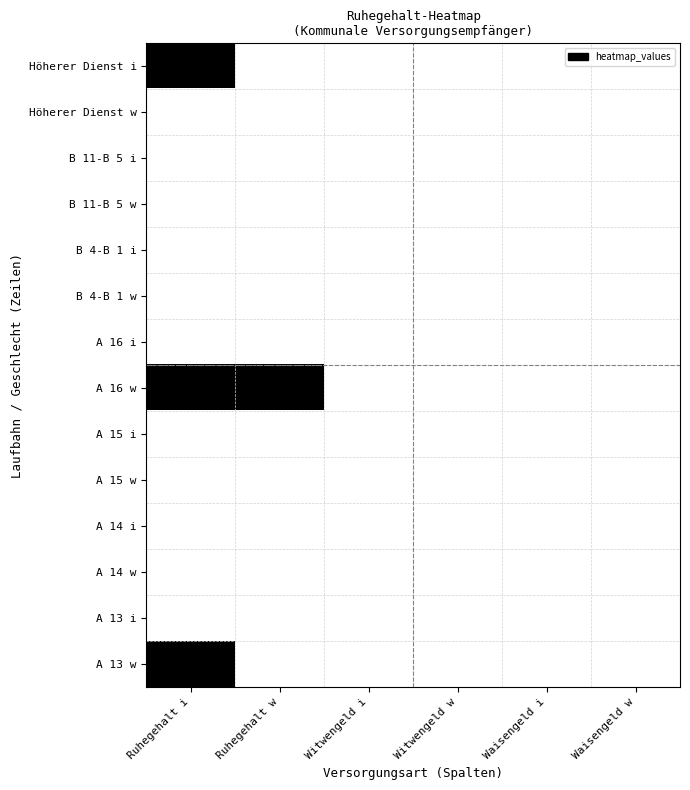

Reading left to right, extract all data points from this chart.

Höherer Dienst i: Ruhegehalt i=1	Ruhegehalt w=0	Witwengeld i=0	Witwengeld w=0	Waisengeld i=0	Waisengeld w=0
Höherer Dienst w: Ruhegehalt i=0	Ruhegehalt w=0	Witwengeld i=0	Witwengeld w=0	Waisengeld i=0	Waisengeld w=0
B 11-B 5 i: Ruhegehalt i=0	Ruhegehalt w=0	Witwengeld i=0	Witwengeld w=0	Waisengeld i=0	Waisengeld w=0
B 11-B 5 w: Ruhegehalt i=0	Ruhegehalt w=0	Witwengeld i=0	Witwengeld w=0	Waisengeld i=0	Waisengeld w=0
B 4-B 1 i: Ruhegehalt i=0	Ruhegehalt w=0	Witwengeld i=0	Witwengeld w=0	Waisengeld i=0	Waisengeld w=0
B 4-B 1 w: Ruhegehalt i=0	Ruhegehalt w=0	Witwengeld i=0	Witwengeld w=0	Waisengeld i=0	Waisengeld w=0
A 16 i: Ruhegehalt i=0	Ruhegehalt w=0	Witwengeld i=0	Witwengeld w=0	Waisengeld i=0	Waisengeld w=0
A 16 w: Ruhegehalt i=1	Ruhegehalt w=1	Witwengeld i=0	Witwengeld w=0	Waisengeld i=0	Waisengeld w=0
A 15 i: Ruhegehalt i=0	Ruhegehalt w=0	Witwengeld i=0	Witwengeld w=0	Waisengeld i=0	Waisengeld w=0
A 15 w: Ruhegehalt i=0	Ruhegehalt w=0	Witwengeld i=0	Witwengeld w=0	Waisengeld i=0	Waisengeld w=0
A 14 i: Ruhegehalt i=0	Ruhegehalt w=0	Witwengeld i=0	Witwengeld w=0	Waisengeld i=0	Waisengeld w=0
A 14 w: Ruhegehalt i=0	Ruhegehalt w=0	Witwengeld i=0	Witwengeld w=0	Waisengeld i=0	Waisengeld w=0
A 13 i: Ruhegehalt i=0	Ruhegehalt w=0	Witwengeld i=0	Witwengeld w=0	Waisengeld i=0	Waisengeld w=0
A 13 w: Ruhegehalt i=1	Ruhegehalt w=0	Witwengeld i=0	Witwengeld w=0	Waisengeld i=0	Waisengeld w=0